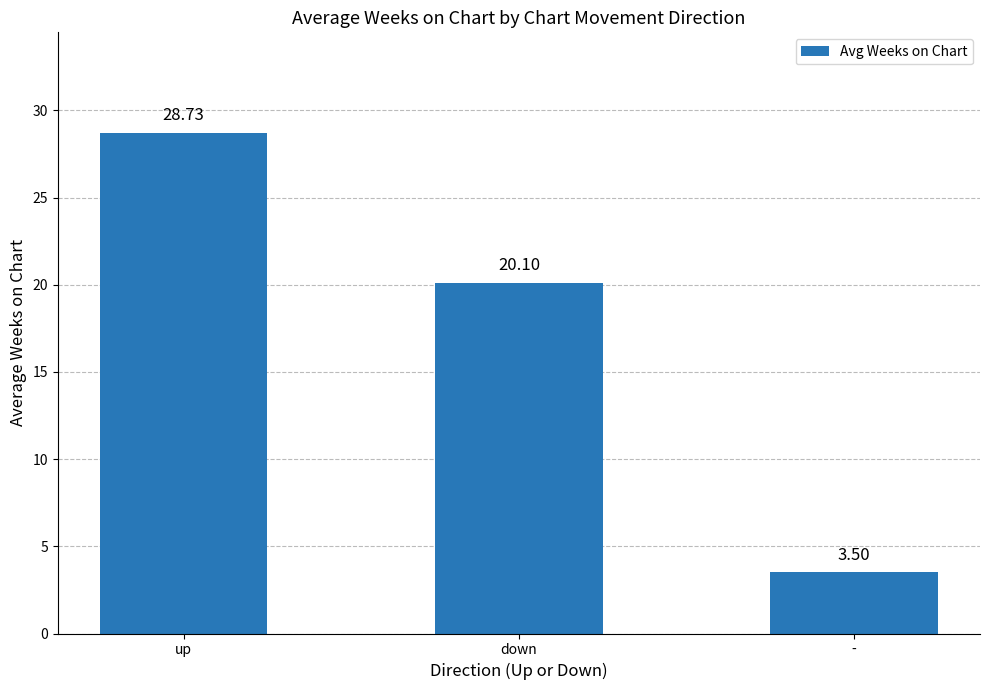

What is the label of the 2nd bar from the left?

down